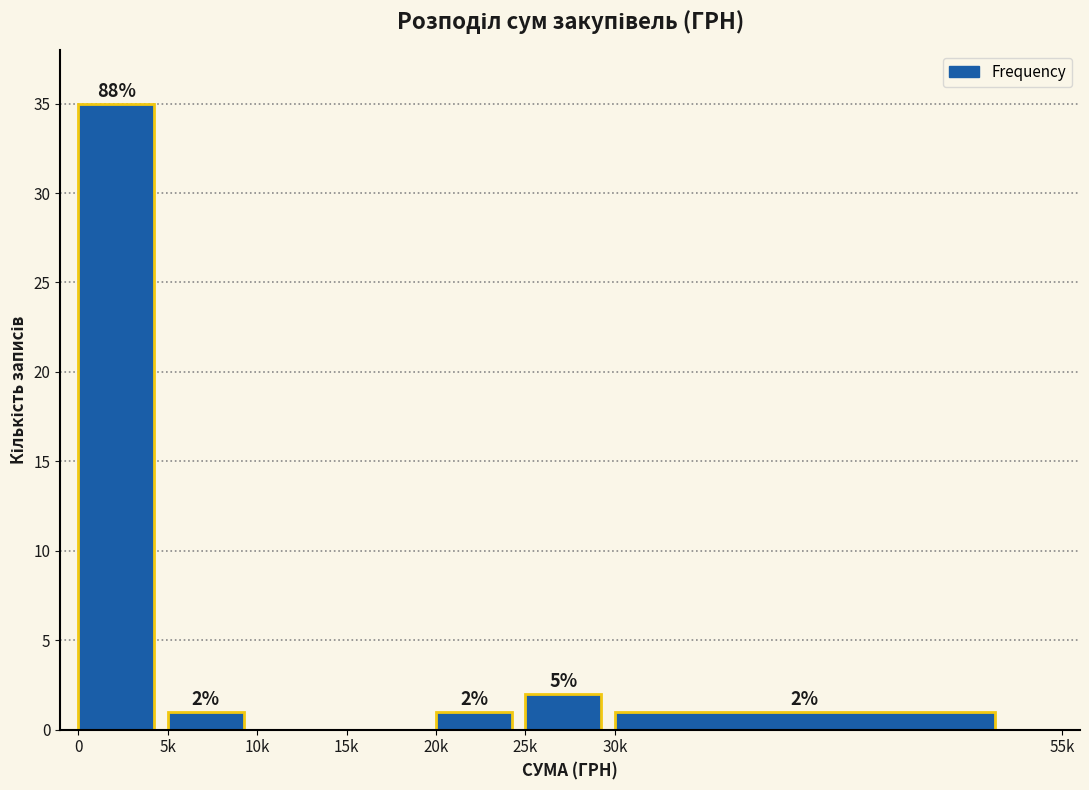

Reading left to right, extract all data points from this chart.

0=35	5k=1	10k=0	15k=0	20k=1	25k=2	30k=1